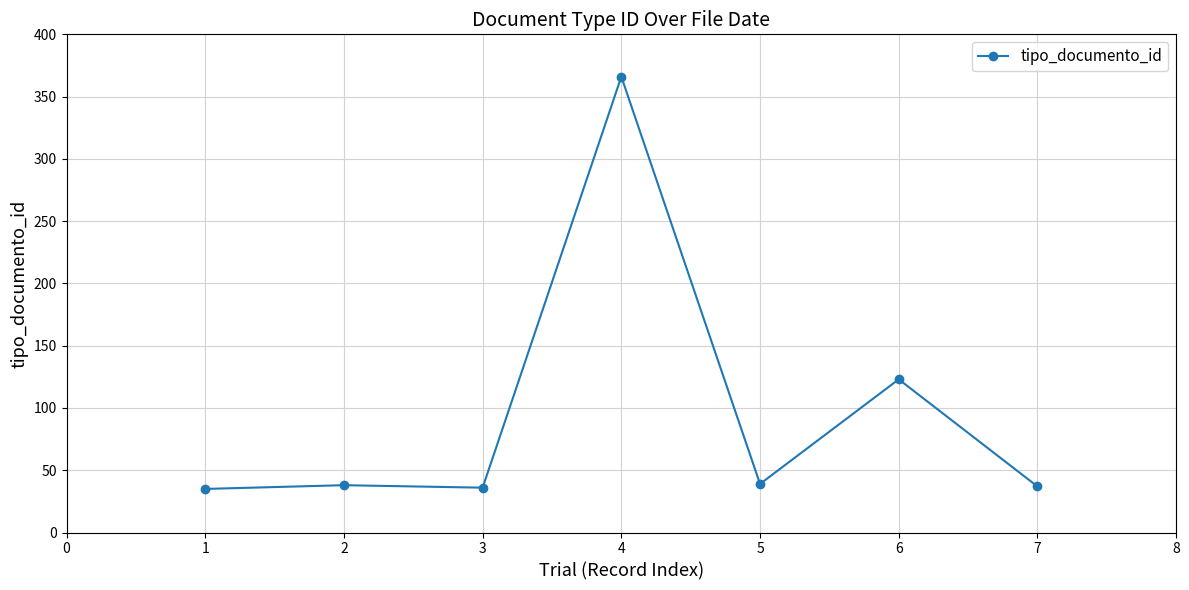

True or false: the data has more than 0 interior local peaks.

True